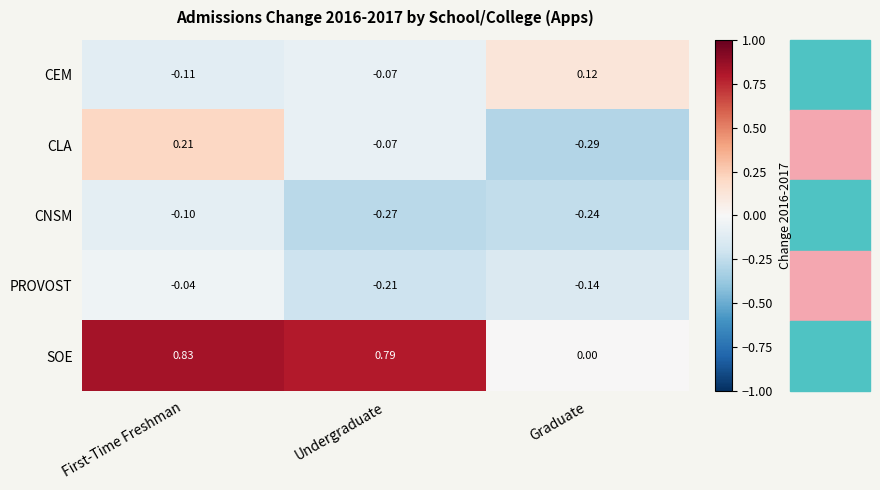

Which series has the widest spread of values?

SOE